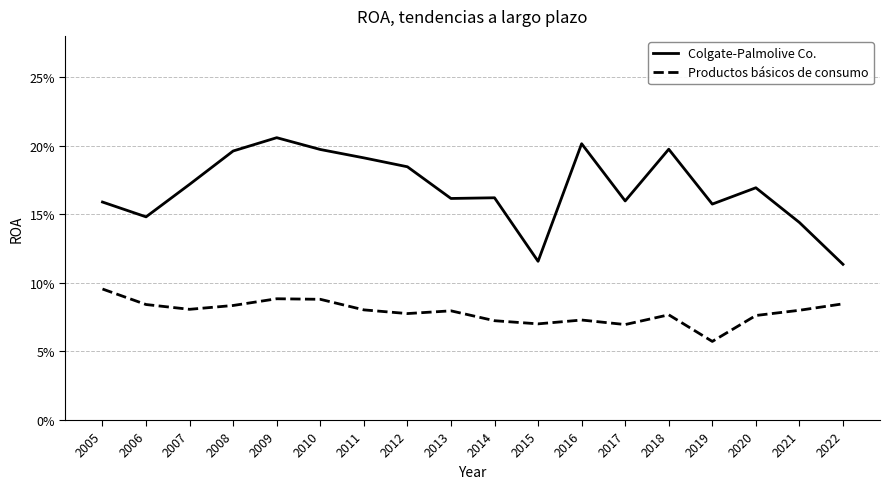

Reading left to right, extract all data points from this chart.

Colgate-Palmolive Co.: 2005=0.2	2006=0.1	2007=0.2	2008=0.2	2009=0.2	2010=0.2	2011=0.2	2012=0.2	2013=0.2	2014=0.2	2015=0.1	2016=0.2	2017=0.2	2018=0.2	2019=0.2	2020=0.2	2021=0.1	2022=0.1
Productos básicos de consumo: 2005=0.1	2006=0.1	2007=0.1	2008=0.1	2009=0.1	2010=0.1	2011=0.1	2012=0.1	2013=0.1	2014=0.1	2015=0.1	2016=0.1	2017=0.1	2018=0.1	2019=0.1	2020=0.1	2021=0.1	2022=0.1